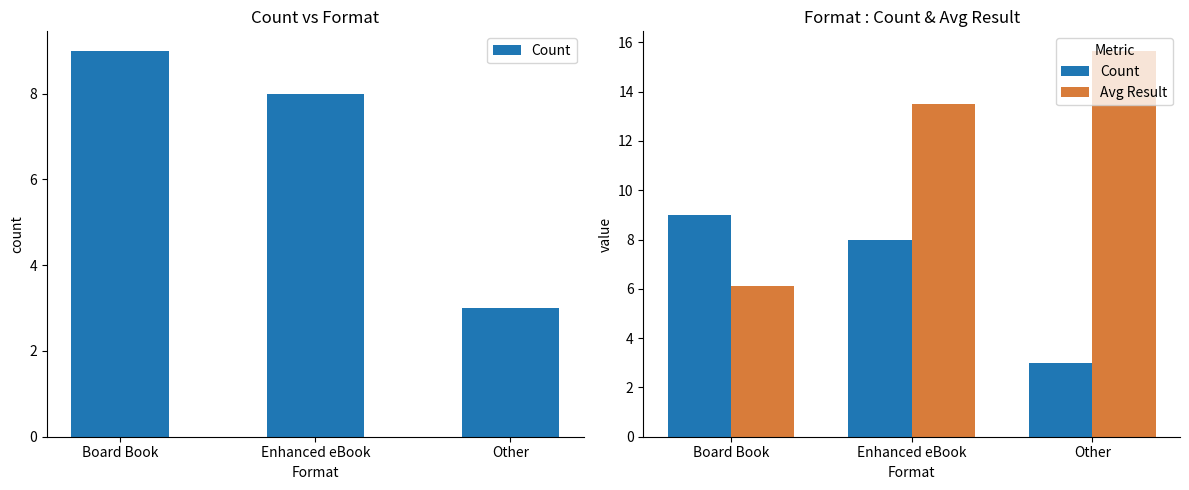

What is the maximum value for Avg Result?

15.7